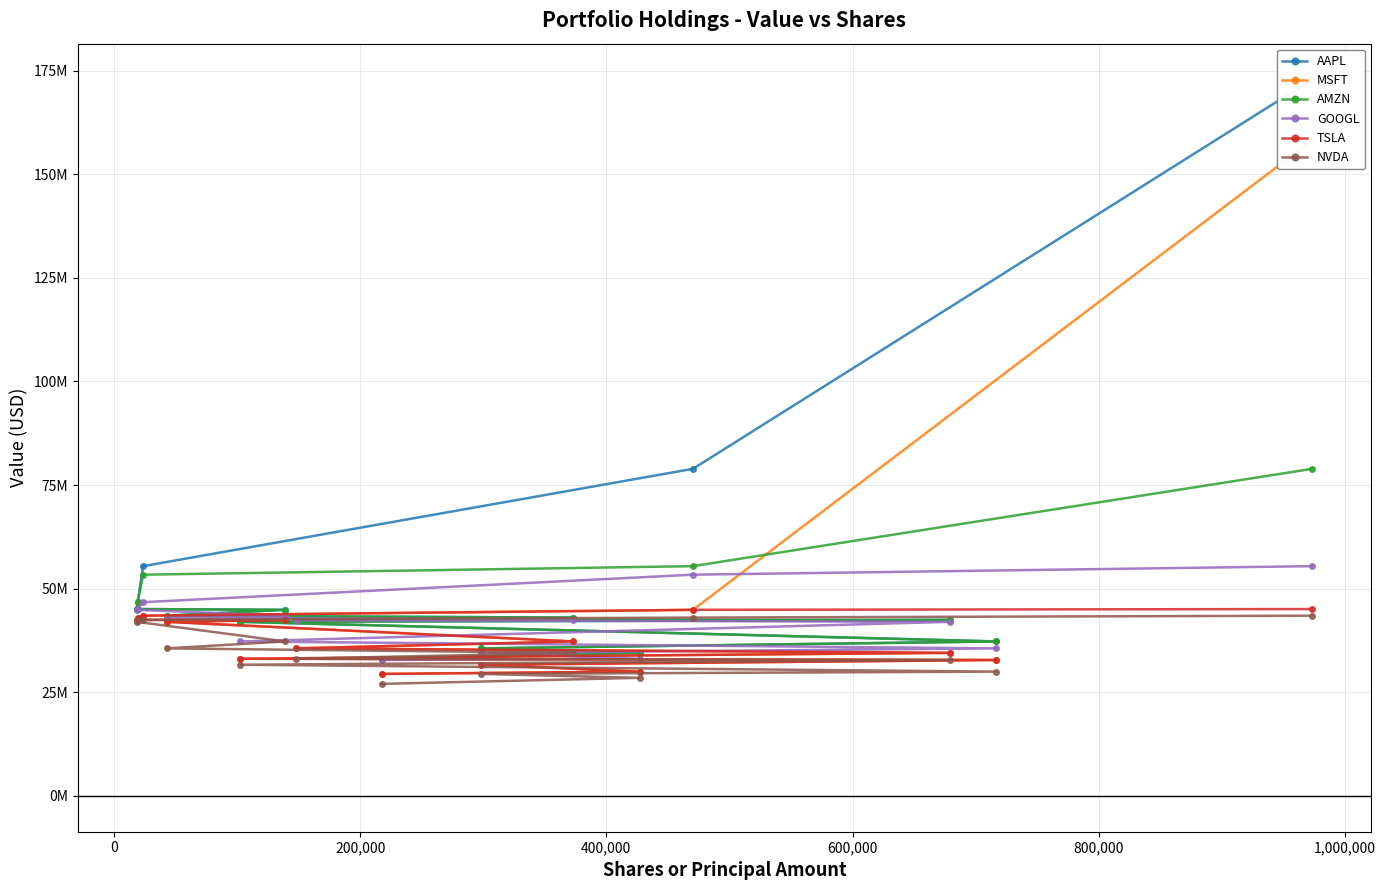

What is the value of the AMZN point at the 1st from the left?

78914000